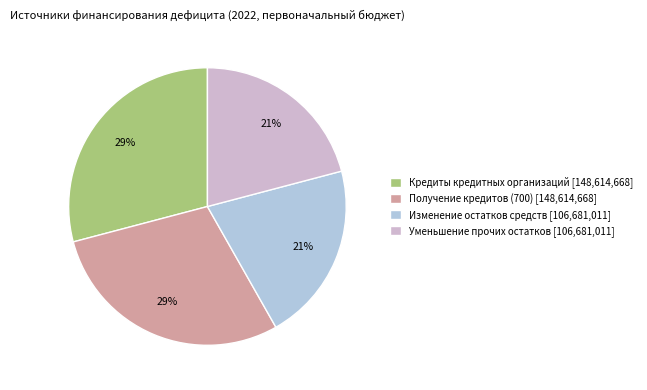

Count the number of slices in the pie.

4